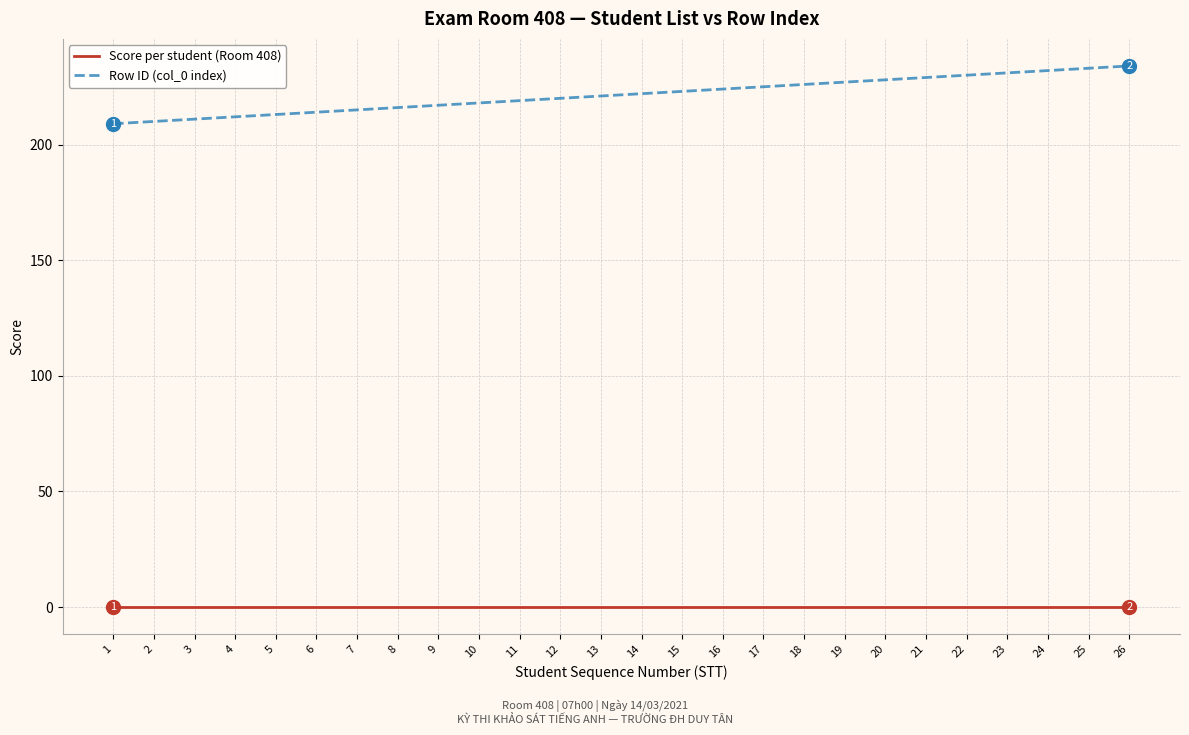

What is the spread (max minus min) of values at 24?

232